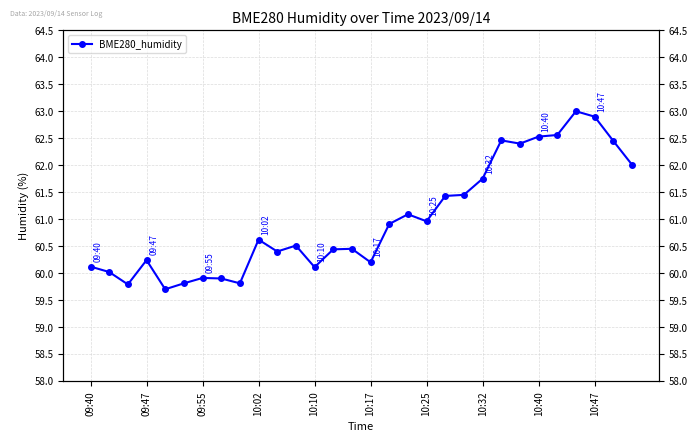

What is the smallest value displayed?

59.7